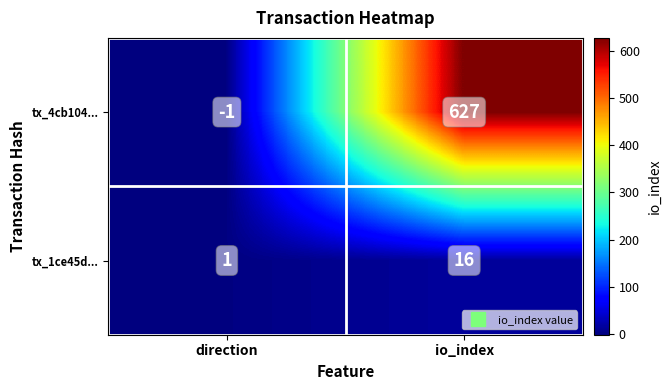

What is the approximate value of tx_1ce45d... at io_index, to the nearest 5?

15